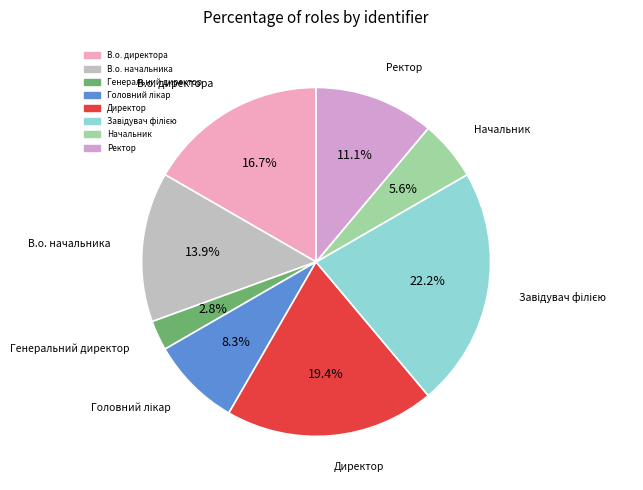

Approximately how many times larger is the value at Ректор compared to Начальник?

2.0